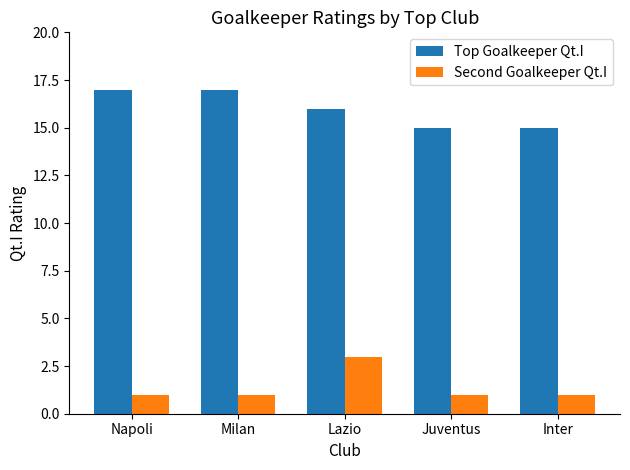

True or false: Top Goalkeeper Qt.I has a value of 17 at Milan.

True